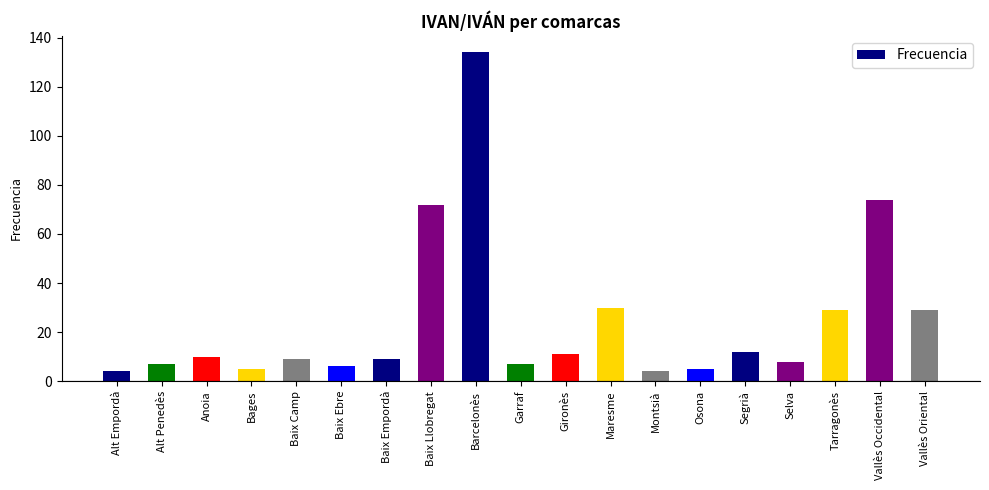

What is the label of the 9th bar from the left?

Barcelonès